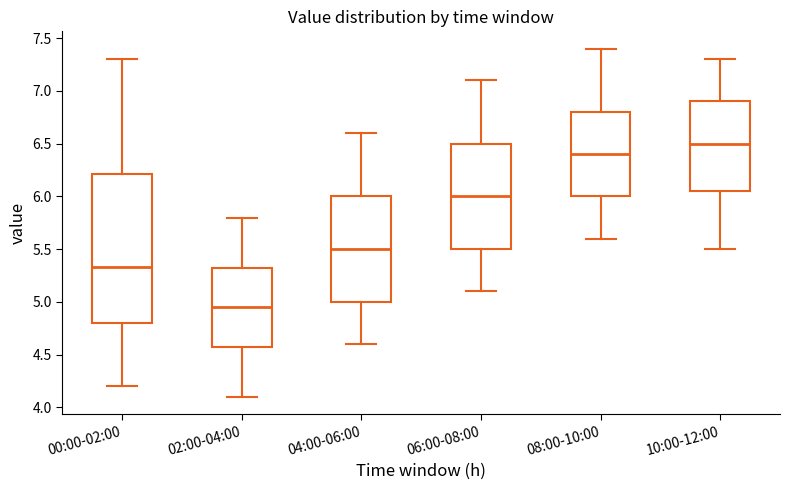

Where is the lower edge of the box for 08:00-10:00 on the y-axis? The values are not printed on the chart, so give them approximately, as read against the axis.

6.00